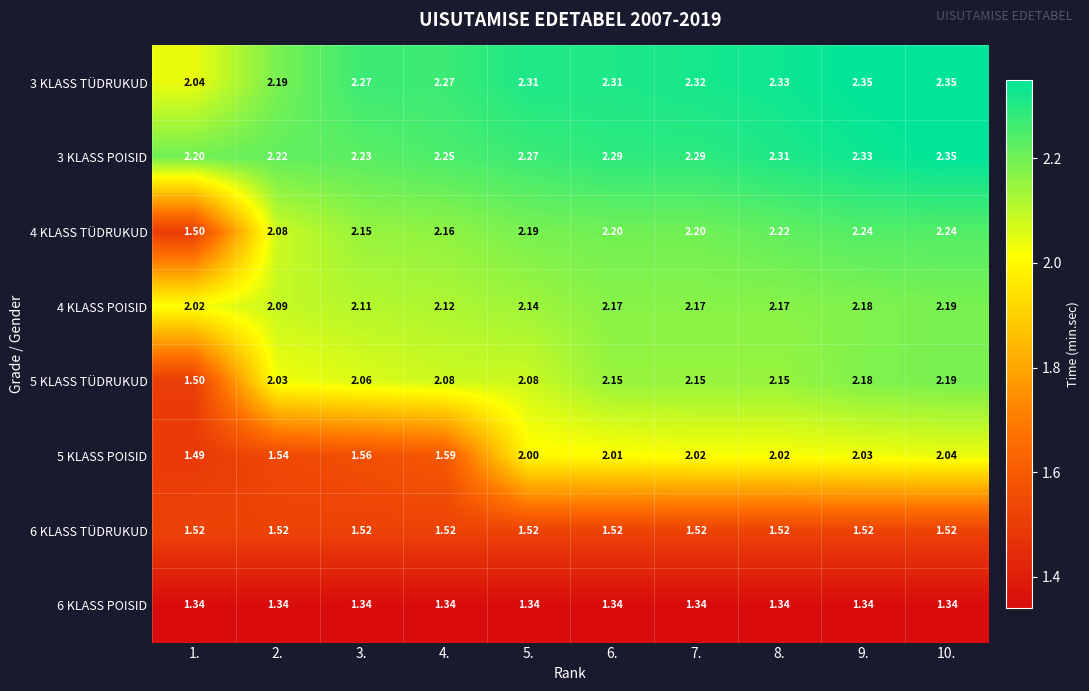

Is the value of 5 KLASS TÜDRUKUD at 9. greater than the value of 3 KLASS TÜDRUKUD at 5.?

No